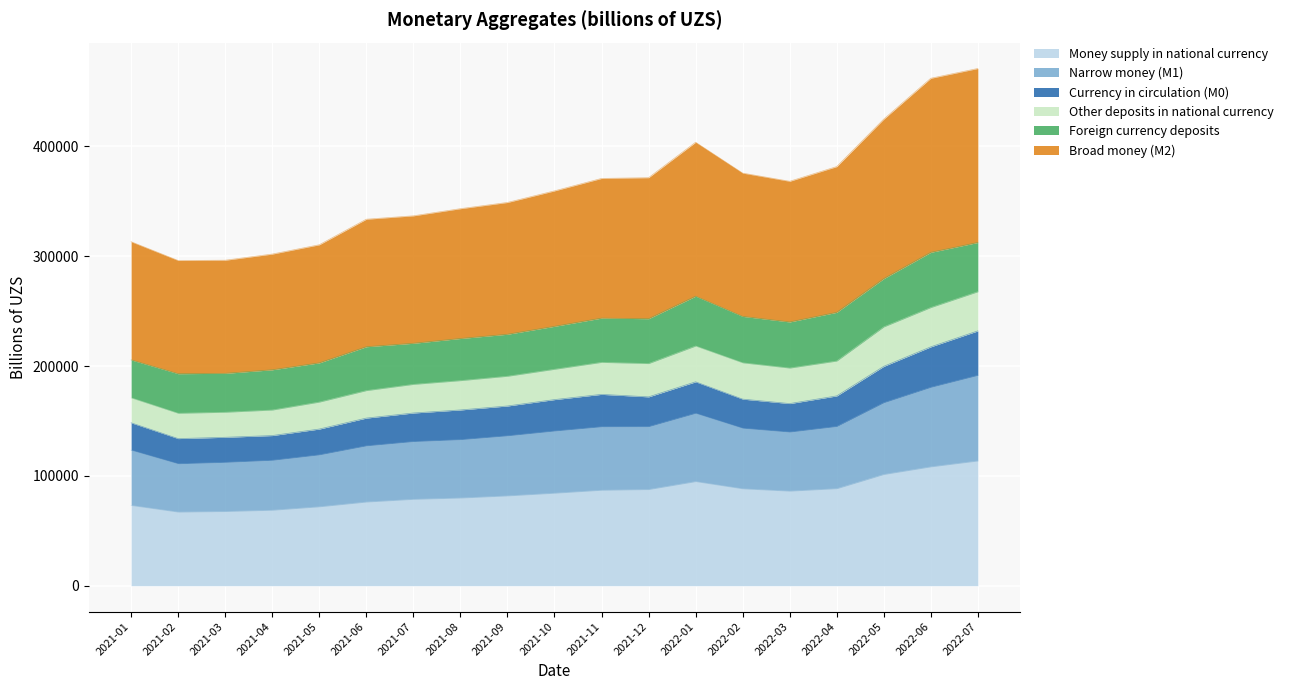

What is the difference between the Broad money (M2) values at 2021-01 and 2022-03?

55070.0